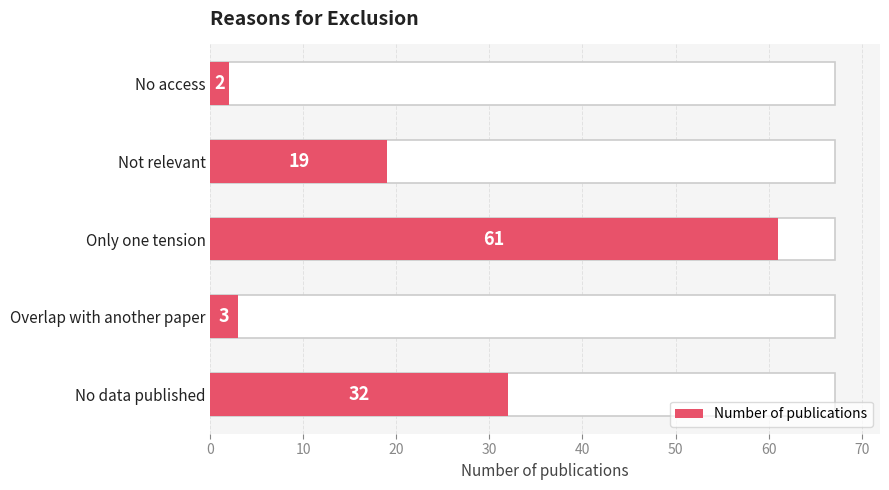

Does the chart contain any negative values?

No